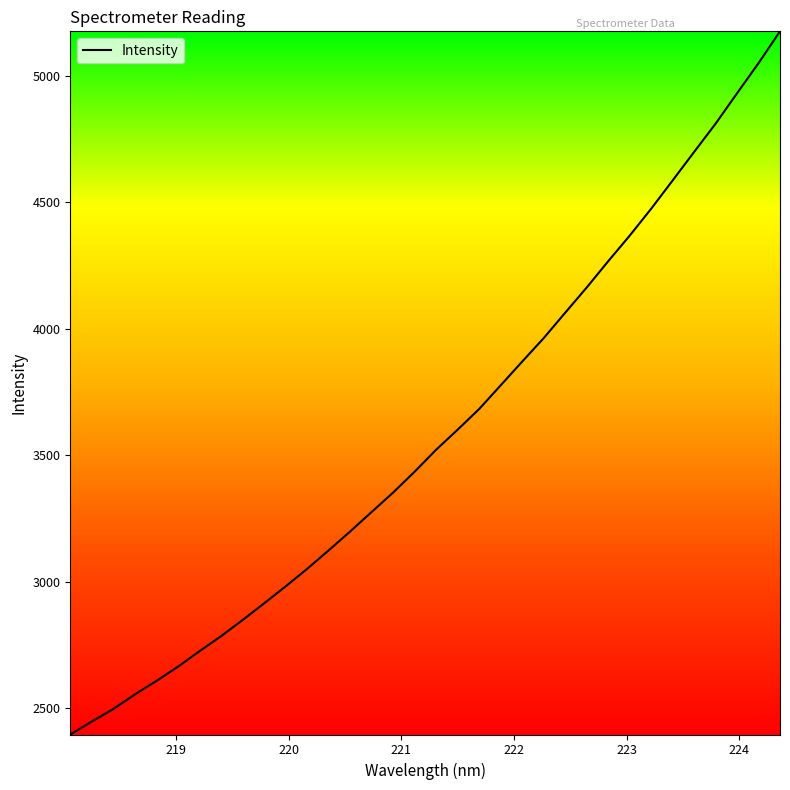

What is the maximum value shown in the chart?

5177.0